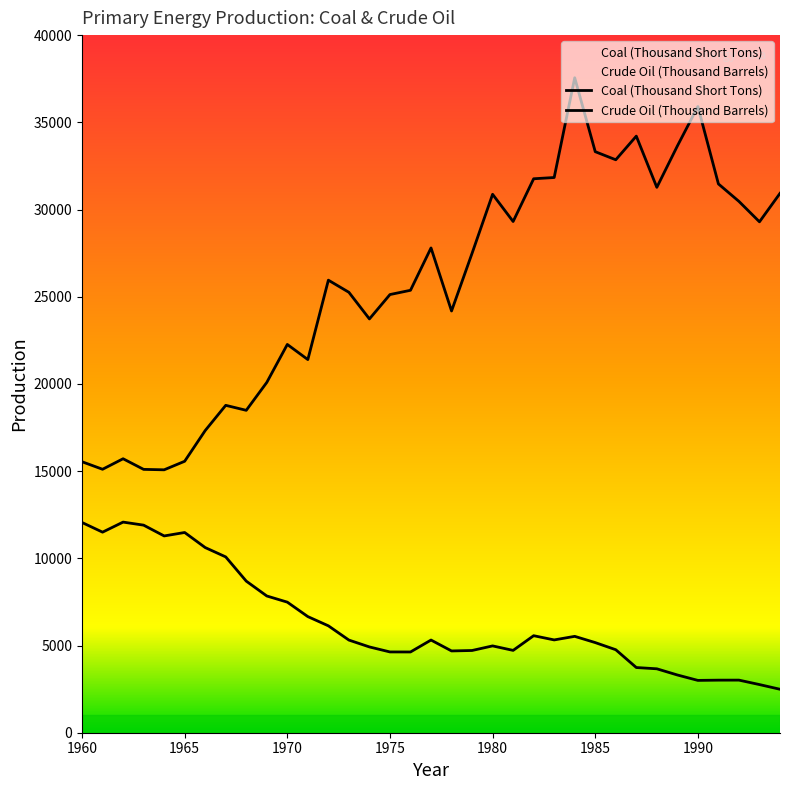

At which category is the sum across all series the highest?

1984